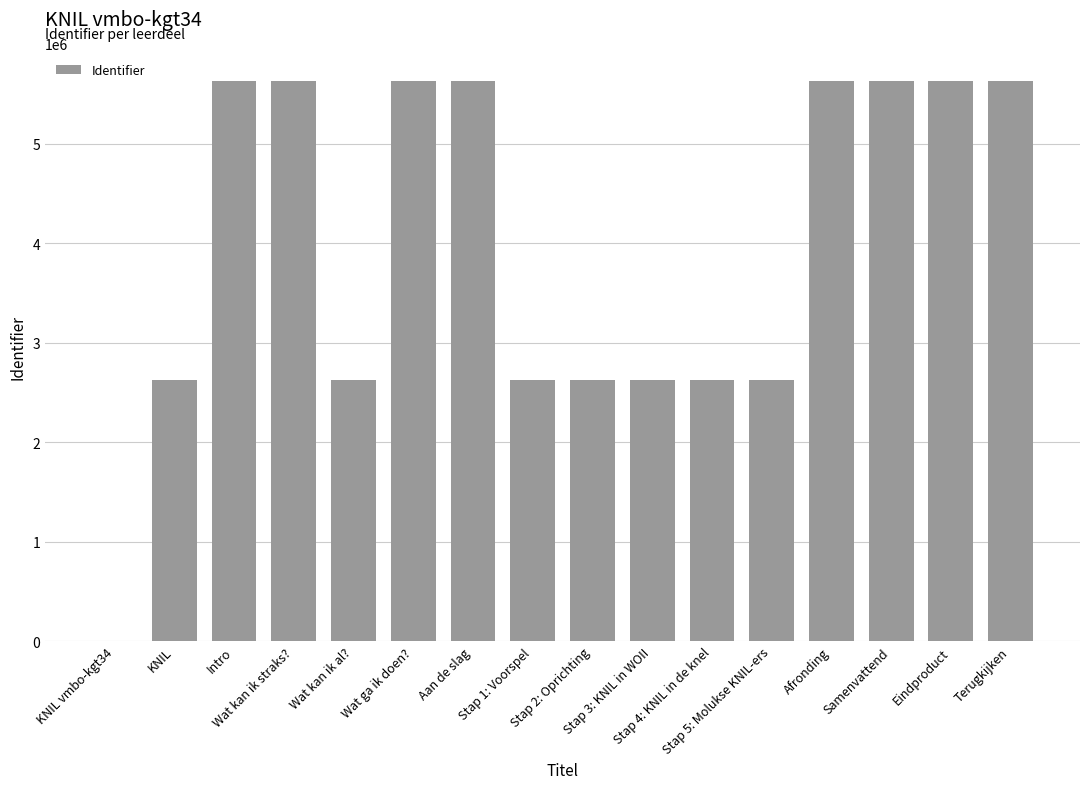

What is the sum of all values?

63427892